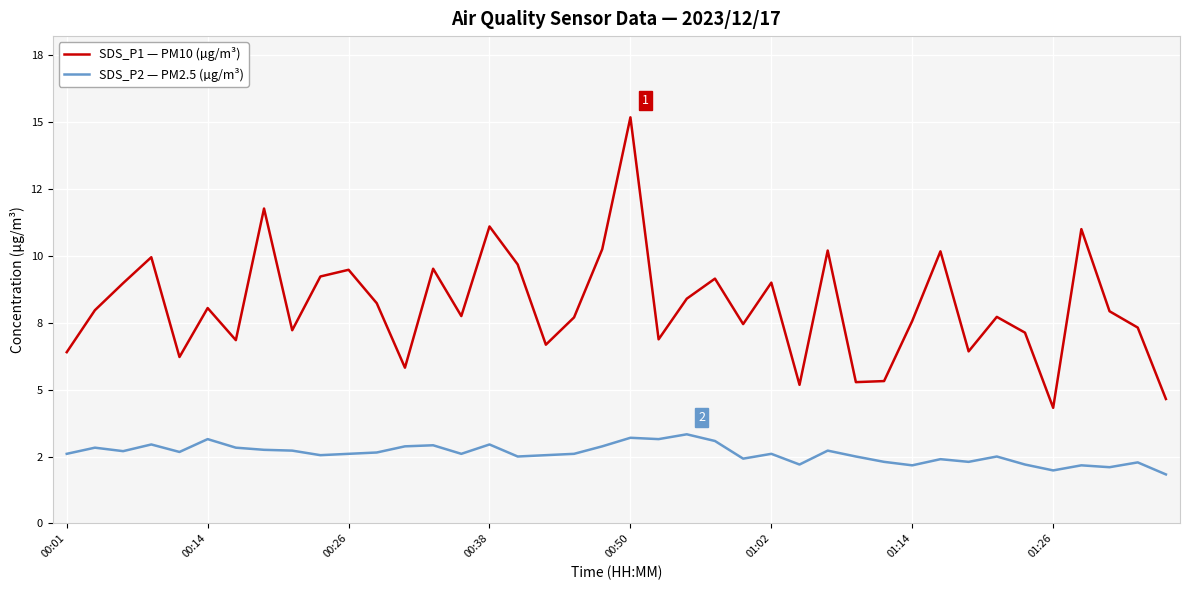

Reading right to left, extract all data points from this chart.

SDS_P1 — PM10 (µg/m³): 4.7	7.3	7.9	11.0	4.3	7.1	7.7	6.4	10.2	7.6	5.3	5.3	10.2	5.2	9.0	7.5	9.2	8.4	6.9	15.2	10.2	7.7	6.7	9.7	11.1	7.8	9.5	5.8	8.2	9.5	9.2	7.2	11.8	6.8	8.1	6.2	9.9	9.0	8.0	6.4
SDS_P2 — PM2.5 (µg/m³): 1.8	2.3	2.1	2.2	2.0	2.2	2.5	2.3	2.4	2.2	2.3	2.5	2.7	2.2	2.6	2.4	3.1	3.3	3.1	3.2	2.9	2.6	2.5	2.5	3.0	2.6	2.9	2.9	2.6	2.6	2.5	2.7	2.8	2.8	3.1	2.7	3.0	2.7	2.8	2.6